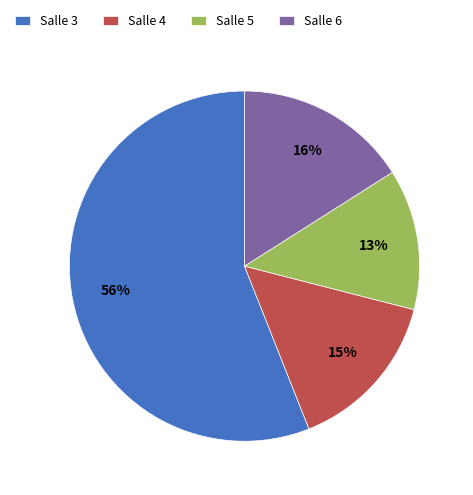

To the nearest percent, what is the difference between the largest and smallest slice percentages?

43%